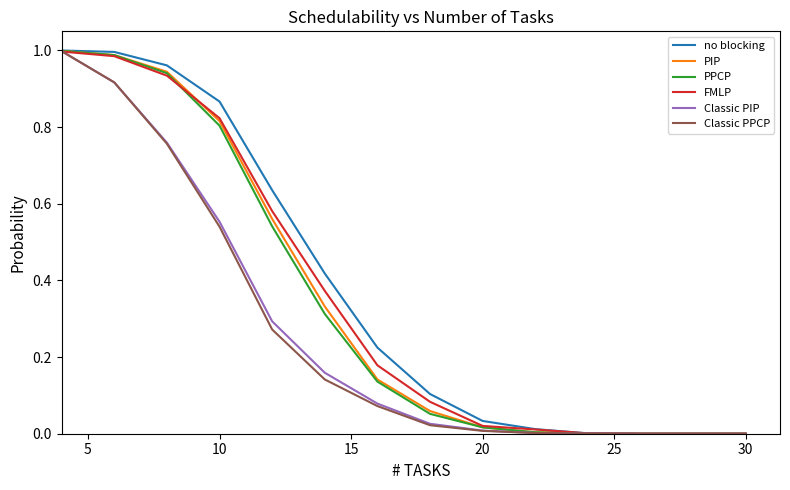

What are all the series names shown in the legend?

no blocking, PIP, PPCP, FMLP, Classic PIP, Classic PPCP